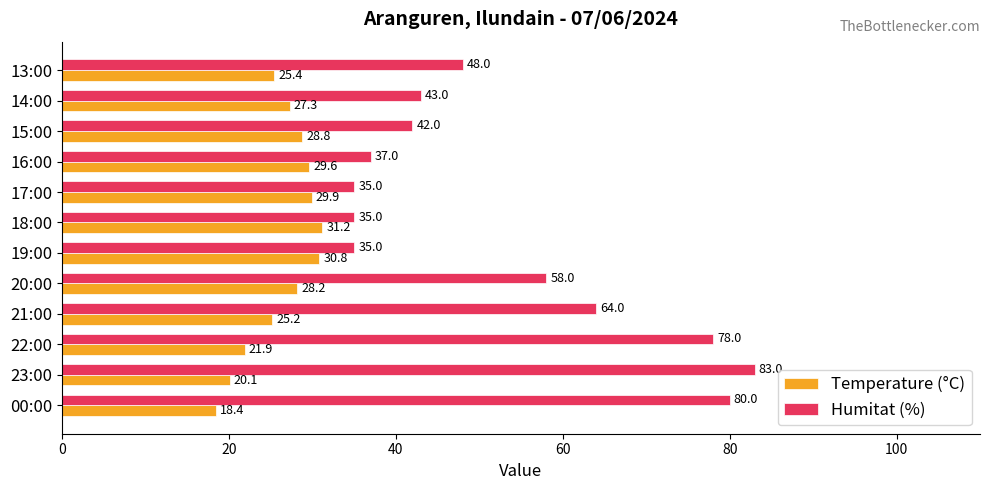

The value of Humitat (%) at 23:00 is 121.3. True or false?

False